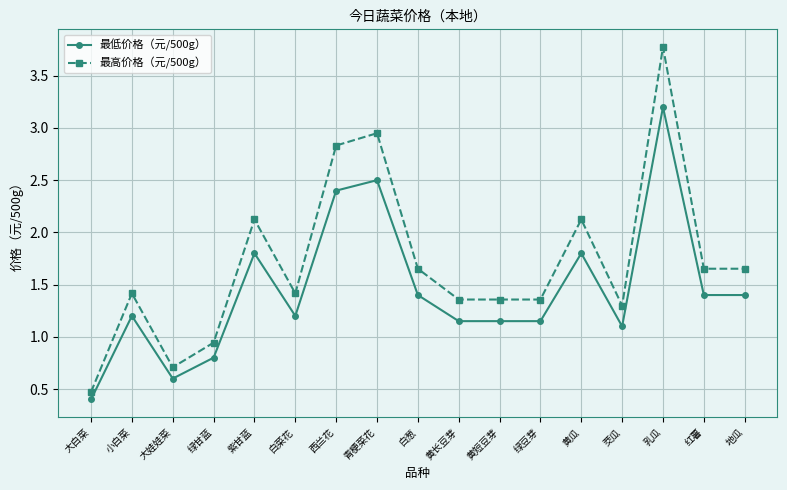

Which series changed the most between 大娃娃菜 and 黄长豆芽?

最高价格（元/500g）